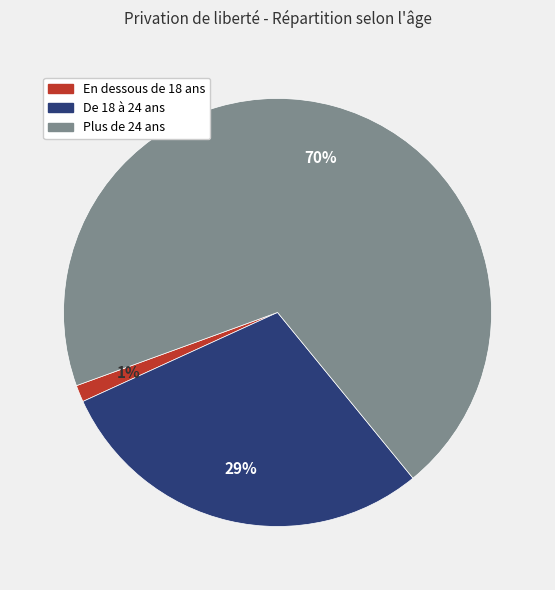

To the nearest percent, what percentage of the pie is Plus de 24 ans?

70%